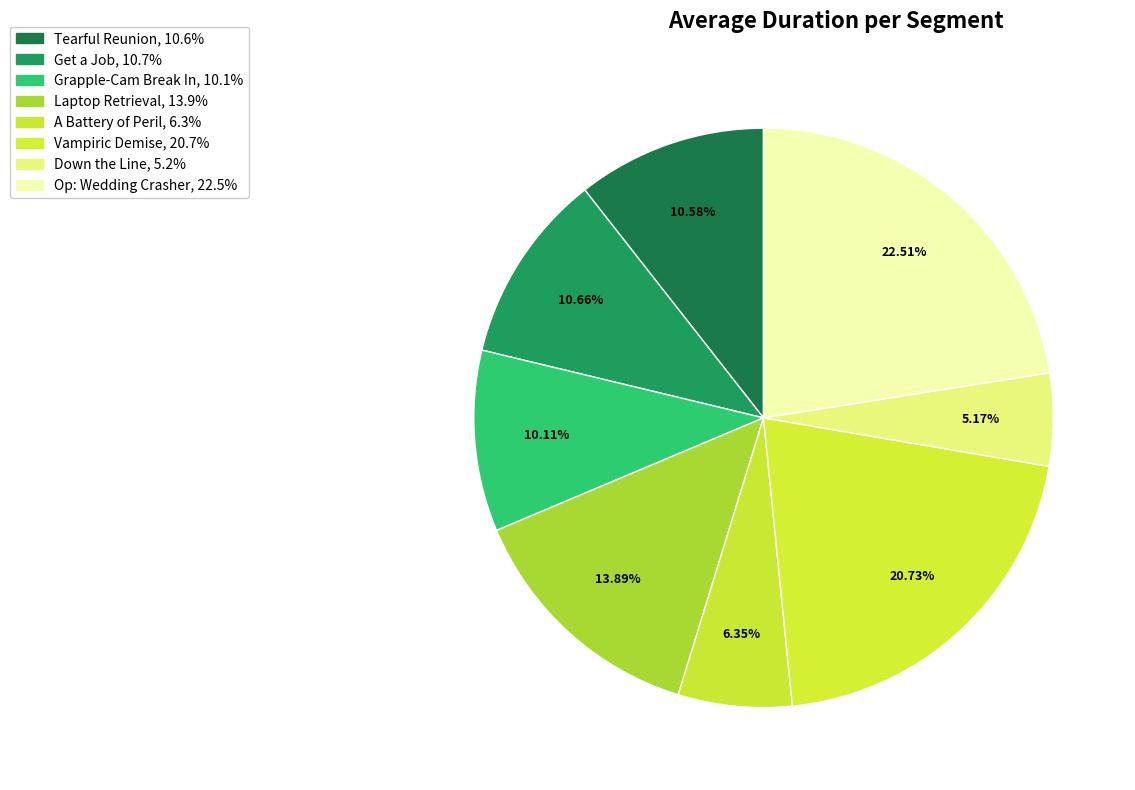

Count the number of slices in the pie.

8